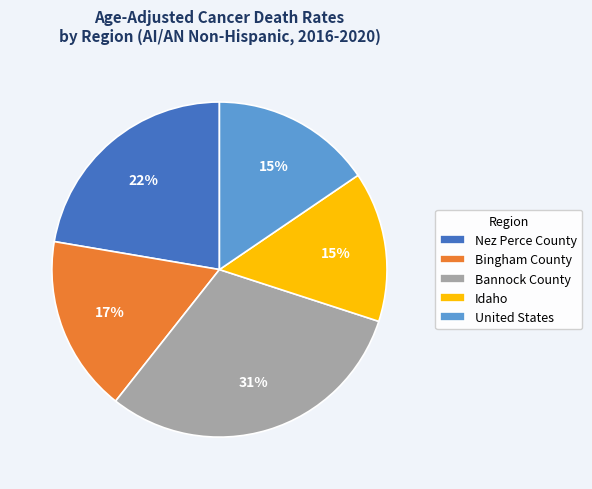

Which has a higher value, Idaho or Nez Perce County?

Nez Perce County